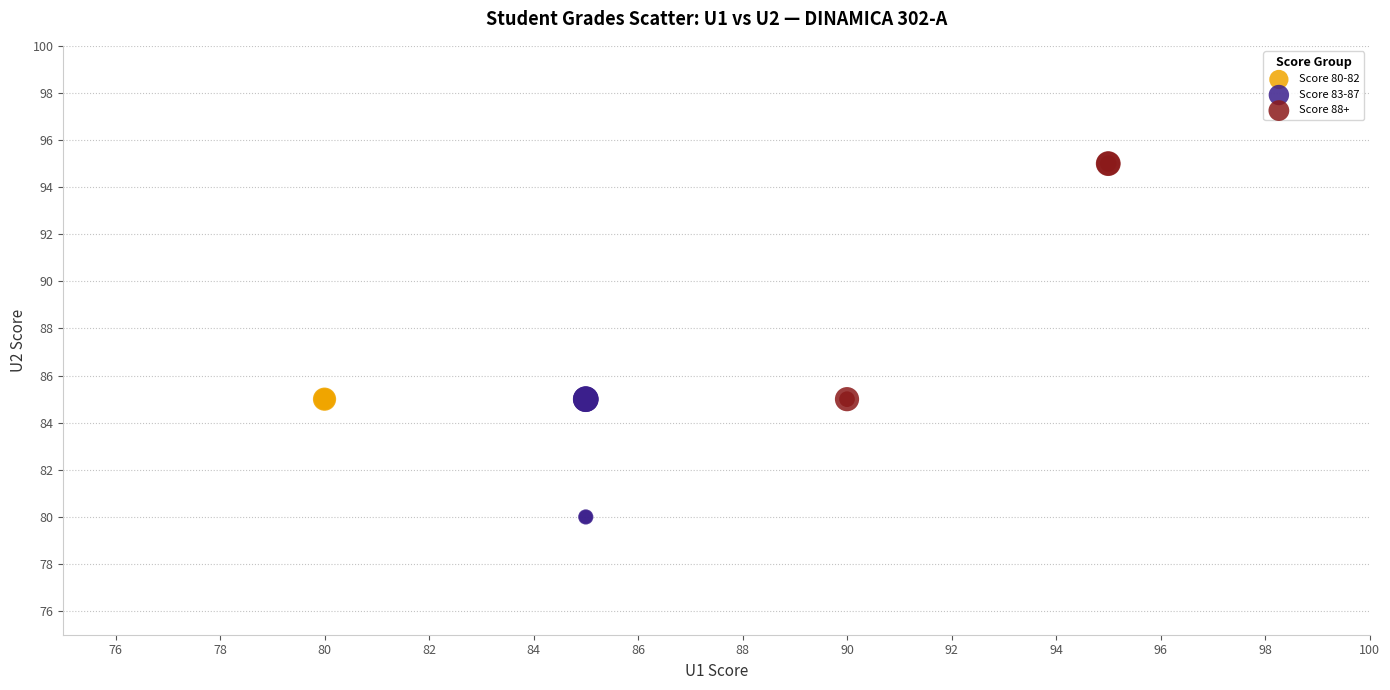

Which series contains the highest Y value?

Score 88+